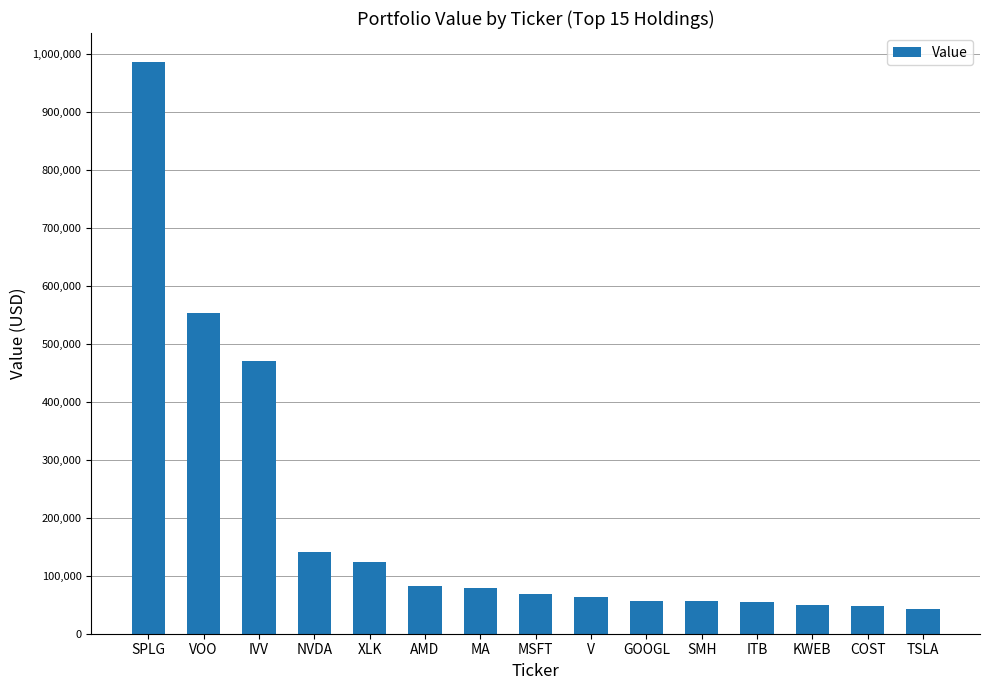

What is the change in value from MSFT to V?

-5762